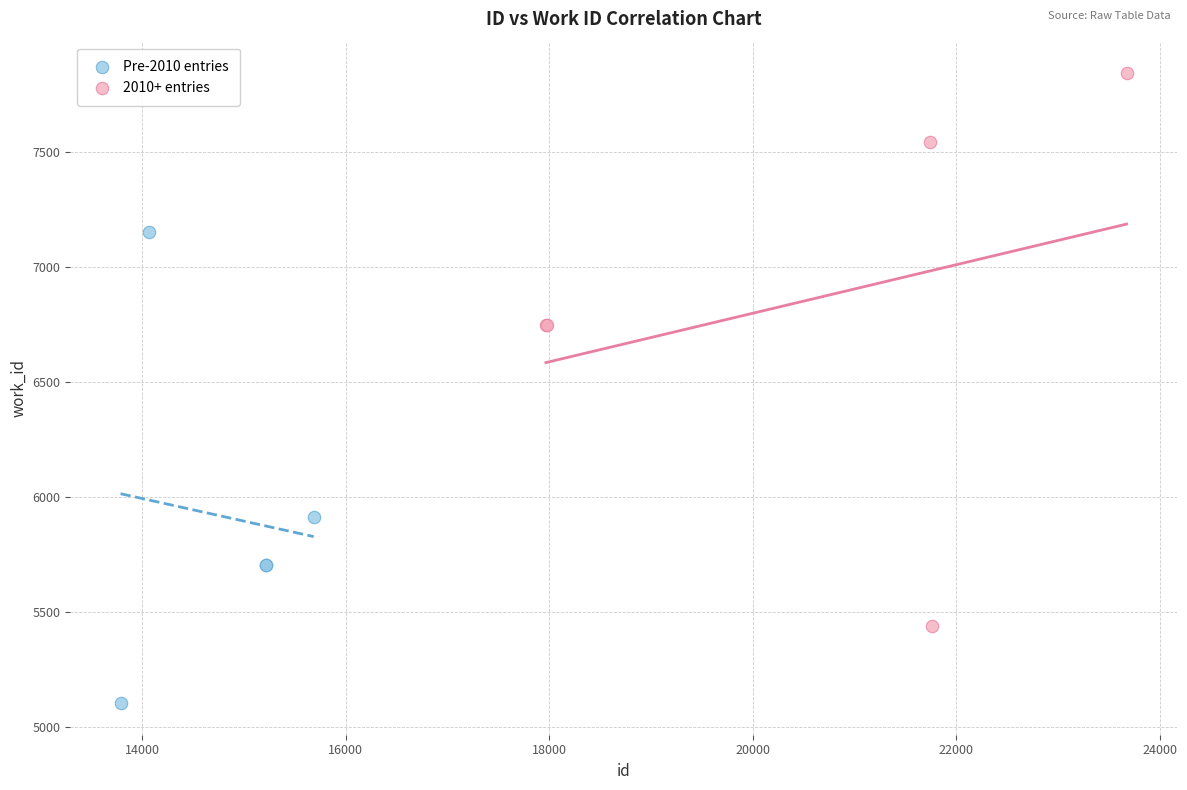

Which series reaches the maximum Y coordinate?

2010+ entries